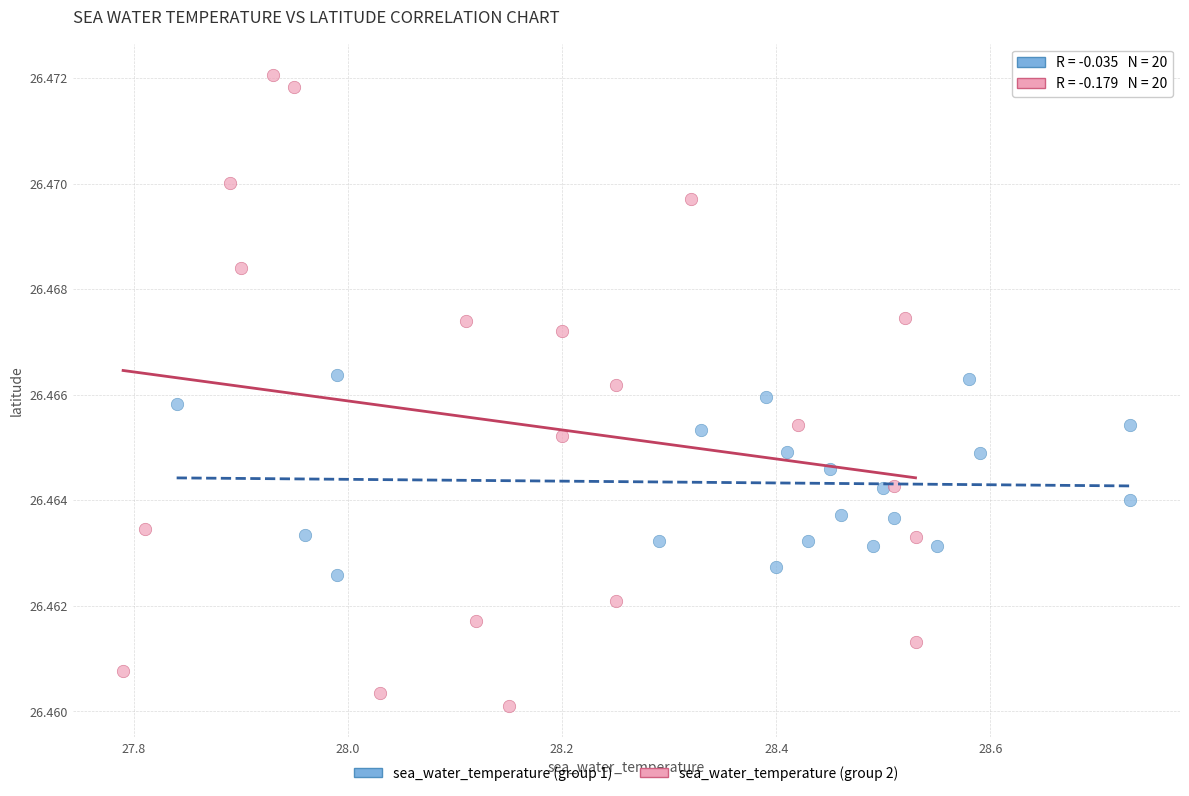

Which series contains the lowest Y value?

sea_water_temperature (group 2)